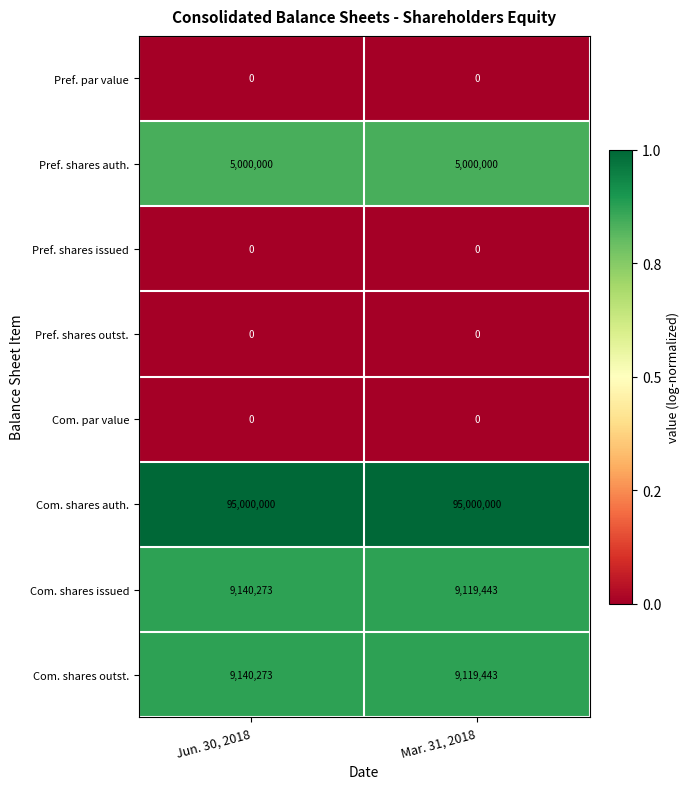

Which series has the largest total across all categories?

Com. shares auth.